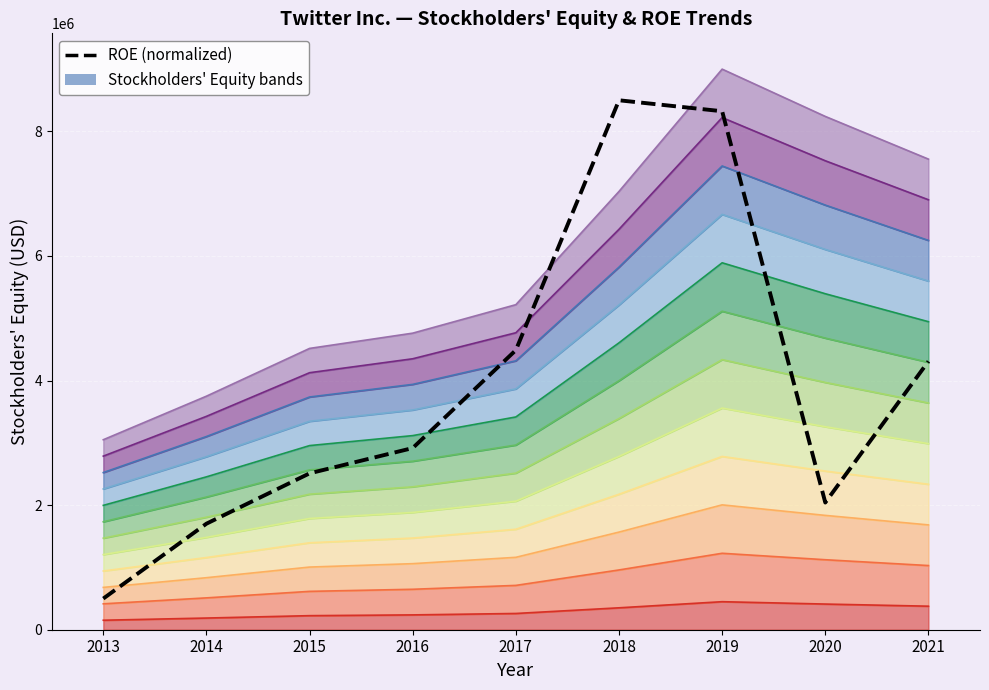

At which category does the chart reach its minimum across all series?

2013